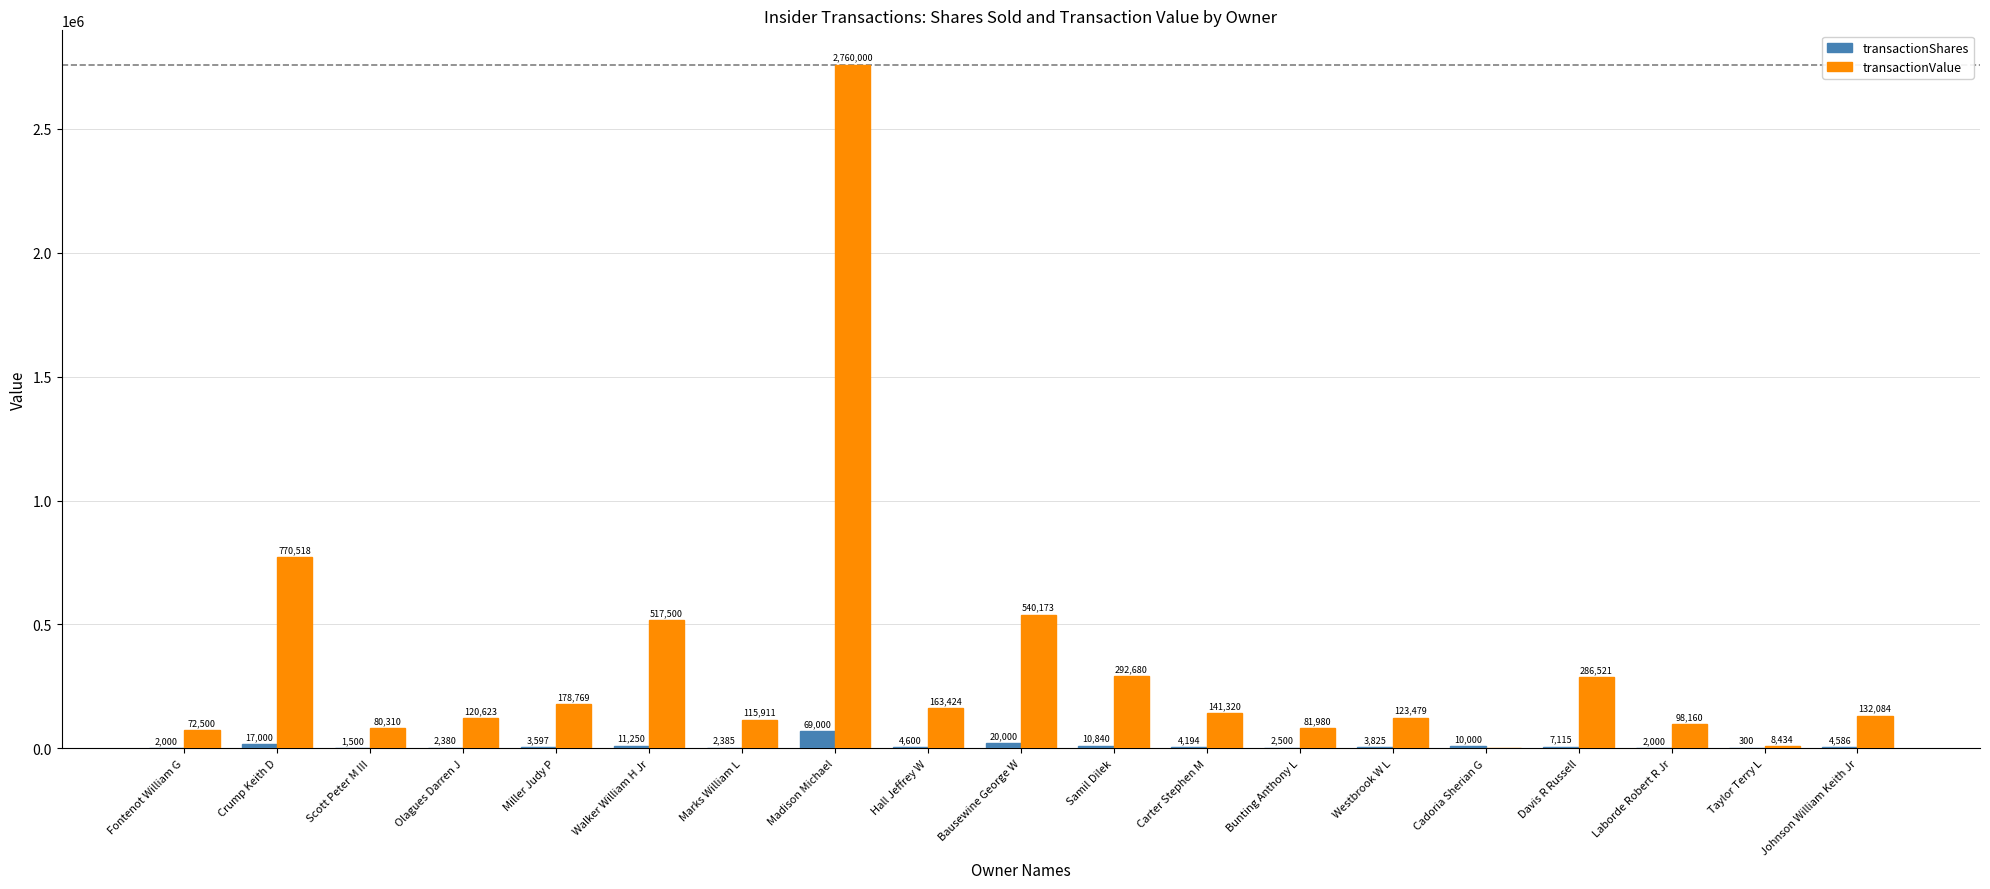

Reading left to right, extract all data points from this chart.

transactionShares: Fontenot William G=2000	Crump Keith D=17000	Scott Peter M III=1500	Olagues Darren J=2380	Miller Judy P=3597	Walker William H Jr=11250	Marks William L=2385	Madison Michael=69000	Hall Jeffrey W=4600	Bausewine George W=20000	Samil Dilek=10840	Carter Stephen M=4194	Bunting Anthony L=2500	Westbrook W L=3825	Cadoria Sherian G=10000	Davis R Russell=7115	Laborde Robert R Jr=2000	Taylor Terry L=300	Johnson William Keith Jr=4586
transactionValue: Fontenot William G=72500	Crump Keith D=770518	Scott Peter M III=80310	Olagues Darren J=120623	Miller Judy P=178769	Walker William H Jr=517500	Marks William L=115911	Madison Michael=2760000	Hall Jeffrey W=163424	Bausewine George W=540173	Samil Dilek=292680	Carter Stephen M=141320	Bunting Anthony L=81980	Westbrook W L=123479	Cadoria Sherian G=0	Davis R Russell=286521	Laborde Robert R Jr=98160	Taylor Terry L=8434	Johnson William Keith Jr=132084